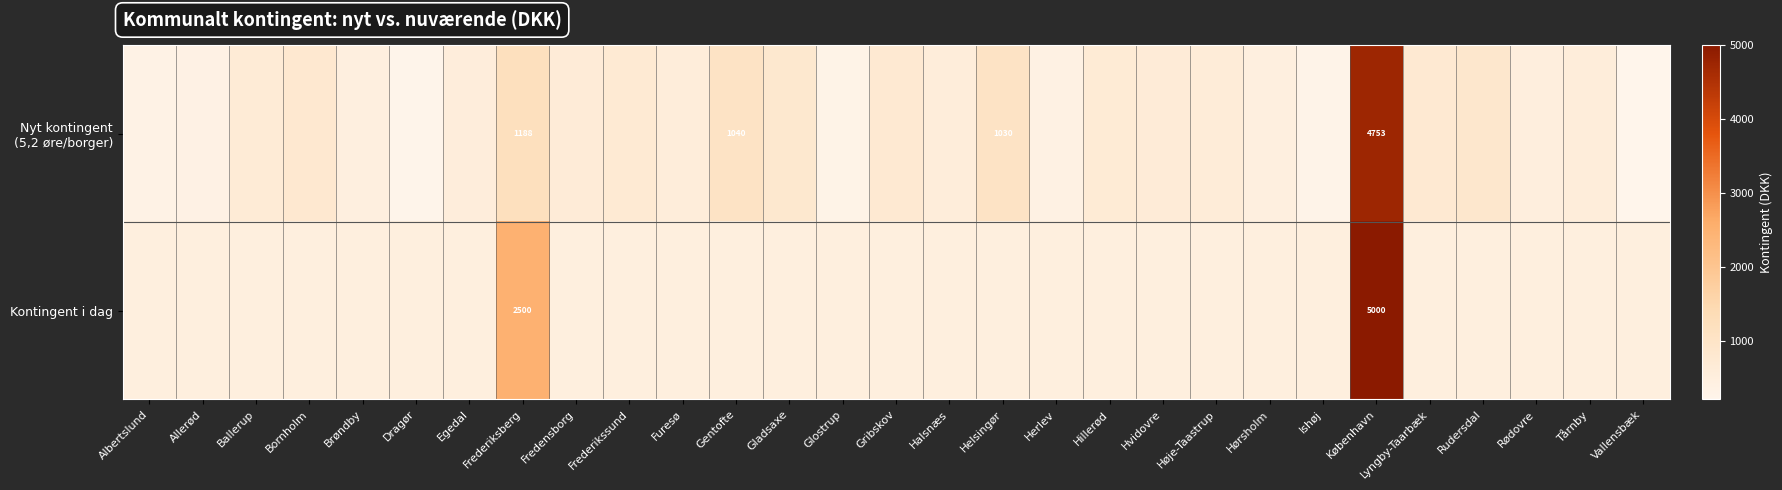

How many values in the Kontingent i dag series exceed 500?

2